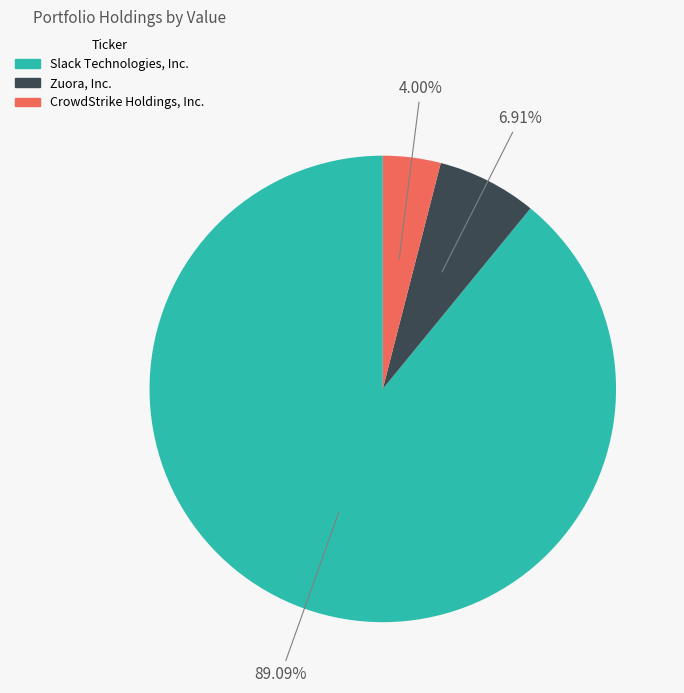

To the nearest percent, what is the combined percentage of CrowdStrike Holdings, Inc. and Zuora, Inc.?

11%